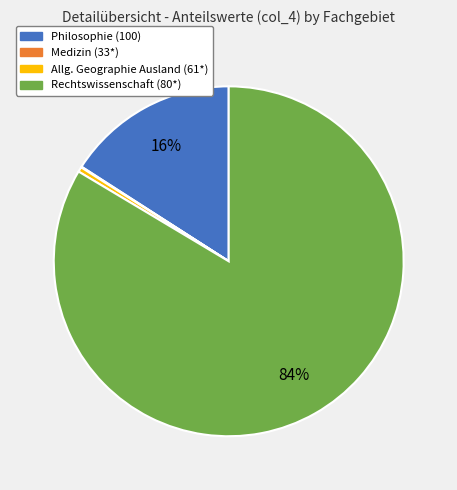

To the nearest percent, what is the average slice percentage?

25%